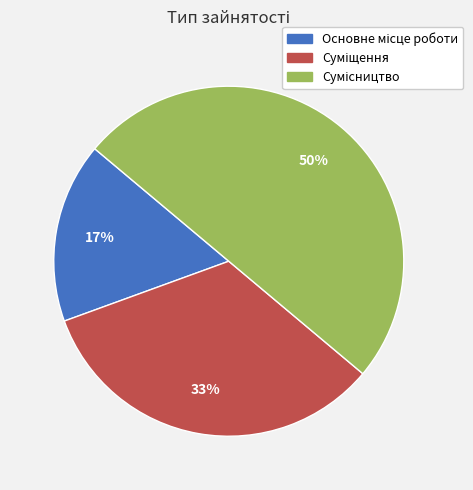

To the nearest percent, what is the difference between the largest and smallest slice percentages?

33%